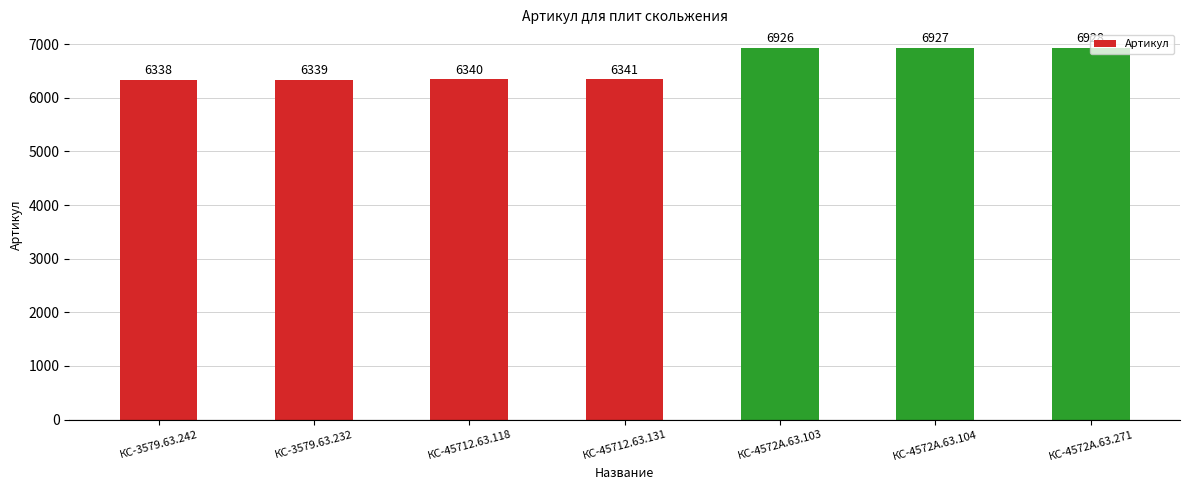

What position from the left is КС-45712.63.118?

3